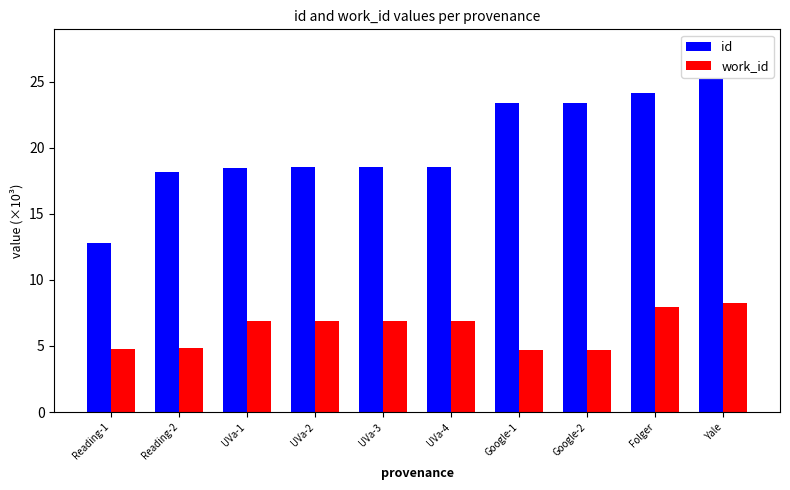

What is the maximum value for id?

25.2